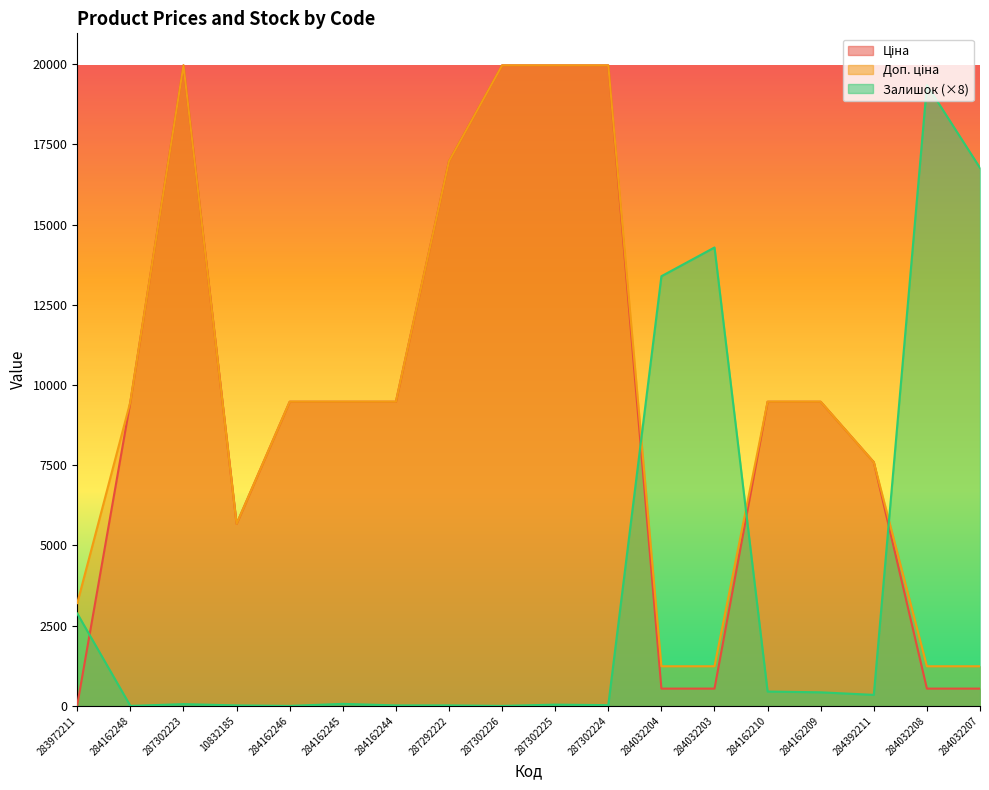

True or false: Залишок has a value of 64.0 at 284162245.

True